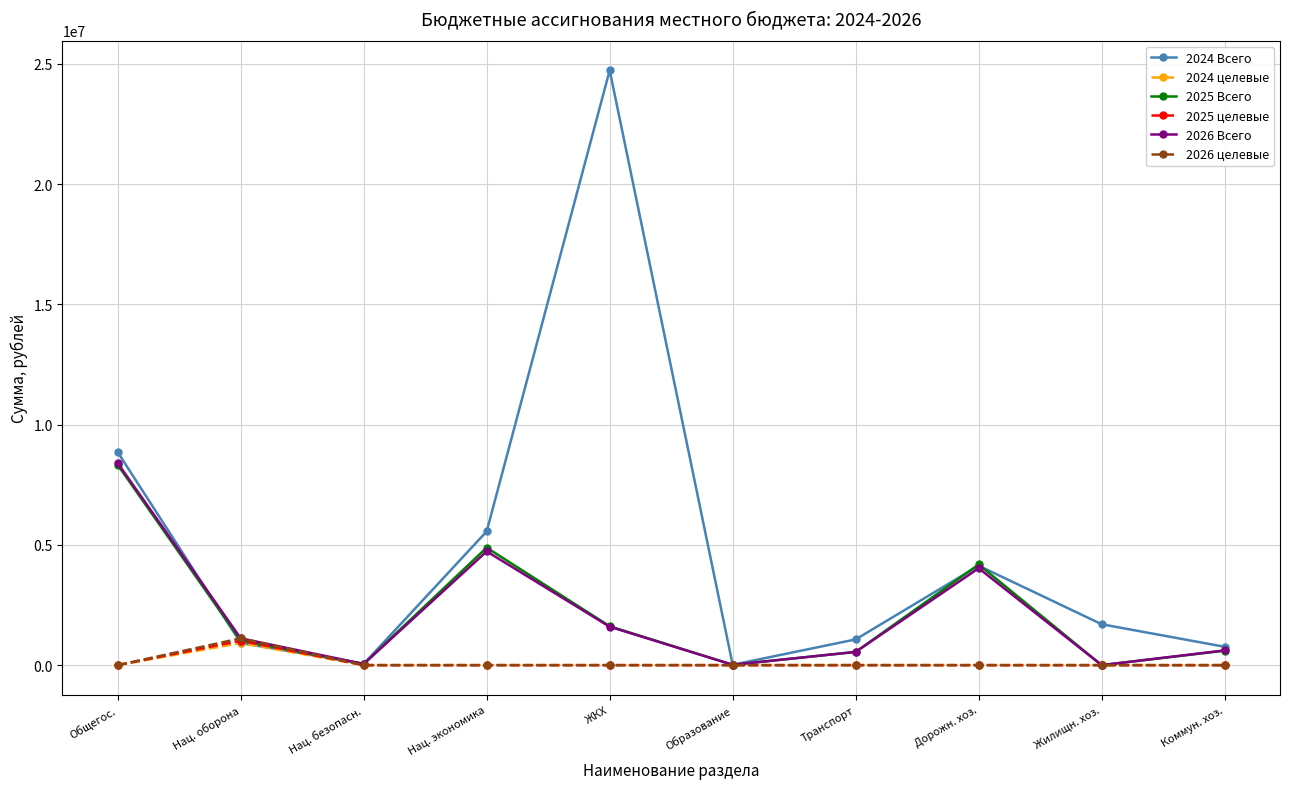

What is the label of the 4th point from the left?

Нац. экономика